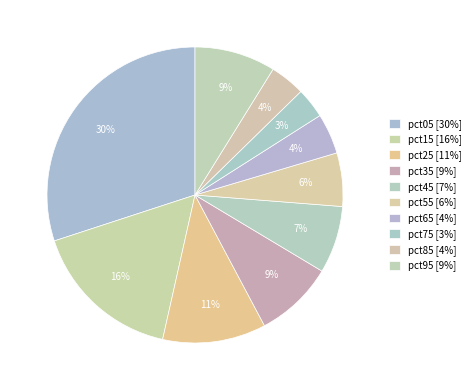

What is the largest slice in the pie chart?

pct05